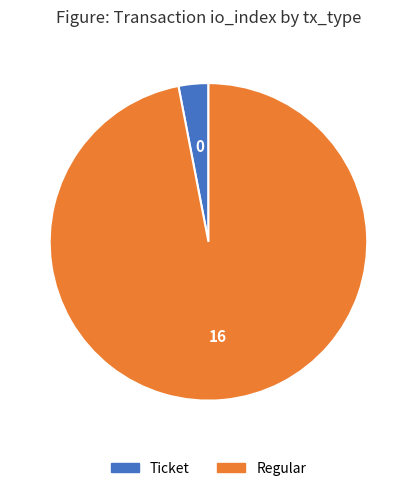

Do Ticket and Regular together represent more than half of the pie?

Yes